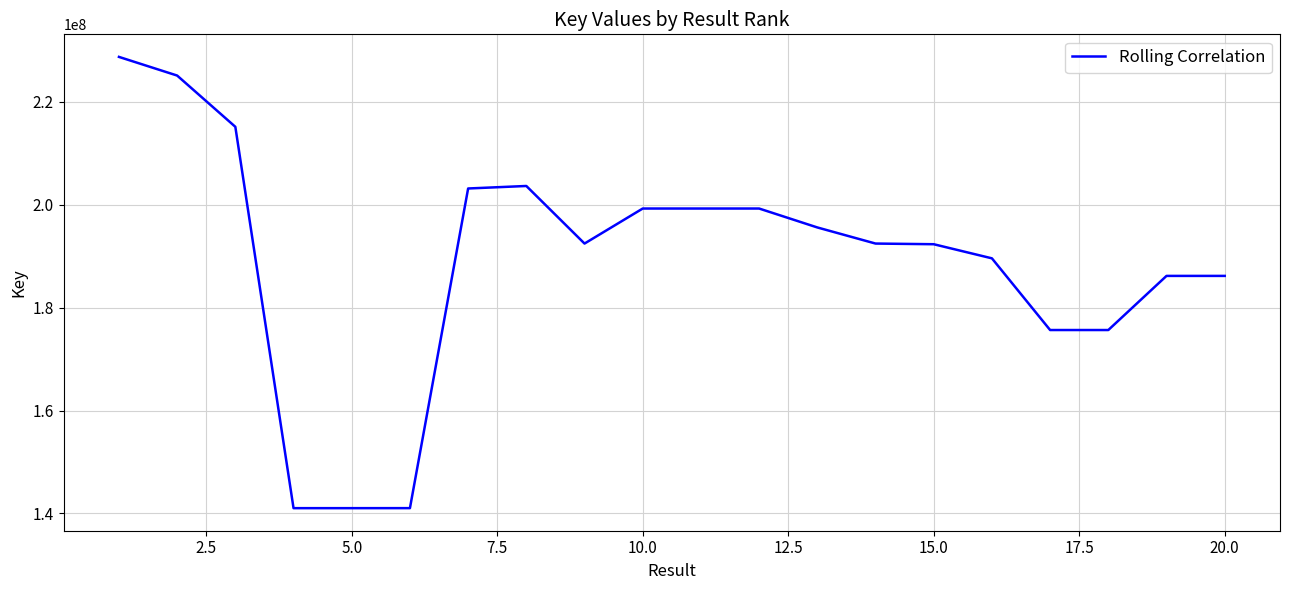

What is the difference between the maximum and minimum values?

87740545